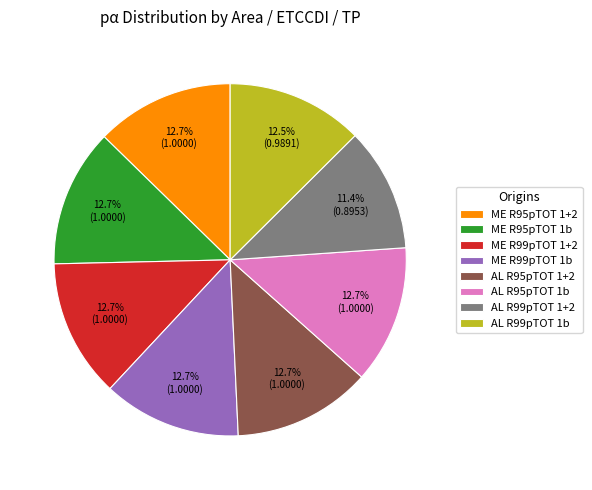

Count the number of slices in the pie.

8